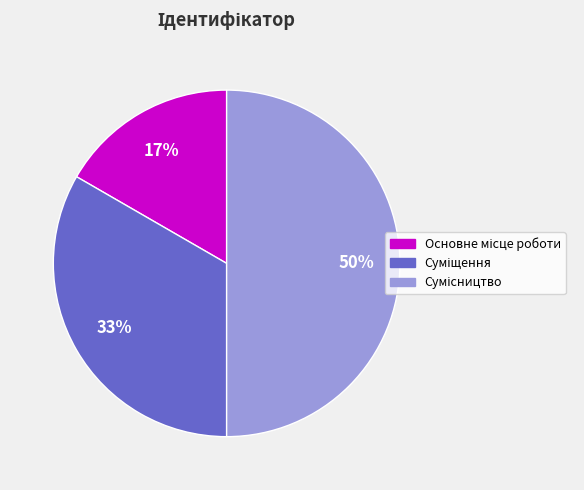

To the nearest percent, what is the difference between the largest and smallest slice percentages?

33%